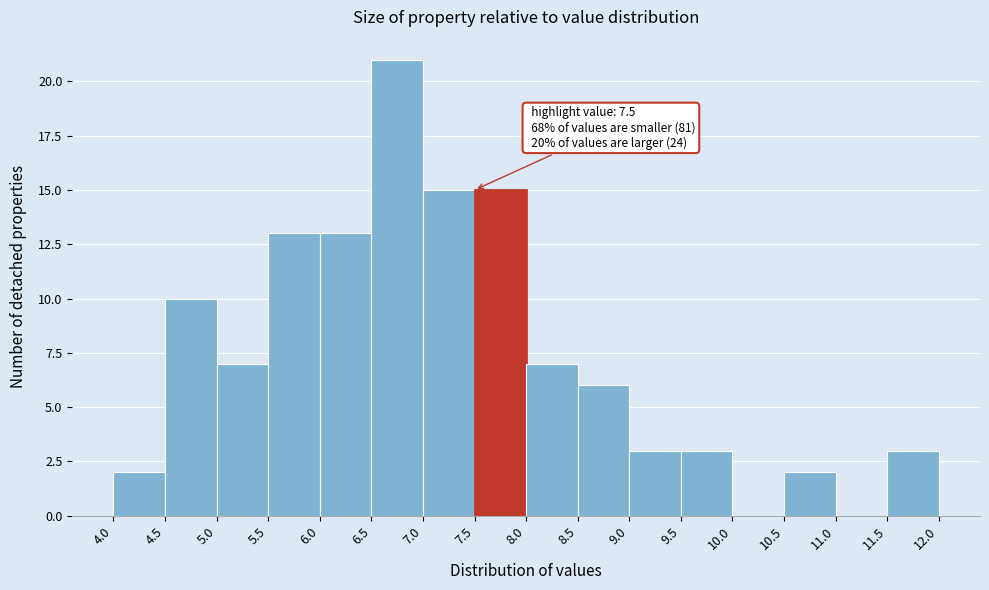

Which range on the x-axis has the tallest bar?

6.5 to 7.0